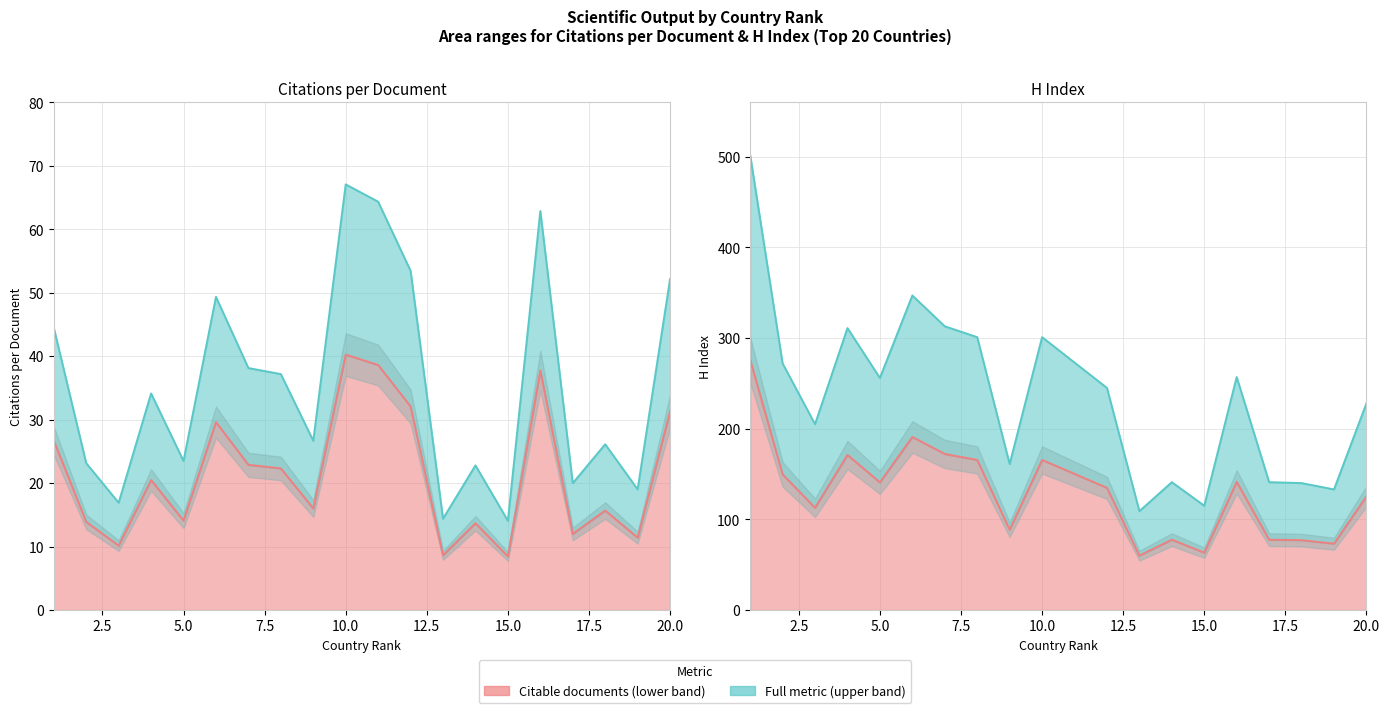

Count the number of categories in the chart.

20